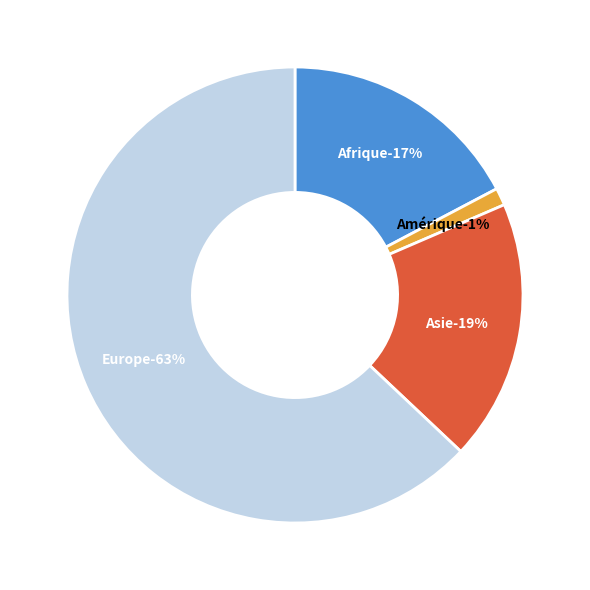

Does any single category account for the majority?

Yes